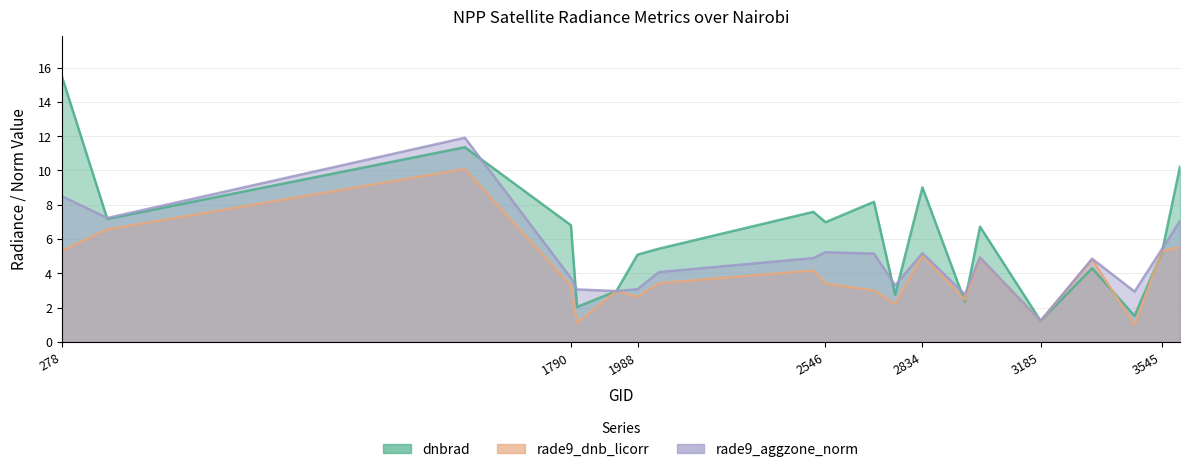

Reading left to right, what are all the values shown in this chart?

dnbrad: 278=15.5	413=7.2	1475=11.4	1790=6.8	1808=2.0	1925=3.0	1988=5.1	2051=5.4	2510=7.6	2546=7.0	2690=8.2	2753=2.7	2834=9.0	2960=2.3	3005=6.7	3185=1.2	3338=4.3	3464=1.5	3545=5.2	3599=10.2
rade9_dnb_licorr: 278=5.3	413=6.6	1475=10.1	1790=3.3	1808=1.1	1925=3.0	1988=2.6	2051=3.4	2510=4.2	2546=3.4	2690=3.0	2753=2.2	2834=5.0	2960=2.5	3005=4.9	3185=1.2	3338=4.8	3464=1.0	3545=5.3	3599=5.5
rade9_aggzone_norm: 278=8.5	413=7.2	1475=11.9	1790=3.7	1808=3.1	1925=3.0	1988=3.1	2051=4.1	2510=4.9	2546=5.2	2690=5.1	2753=3.3	2834=5.2	2960=2.8	3005=4.9	3185=1.2	3338=4.8	3464=2.9	3545=5.4	3599=7.1